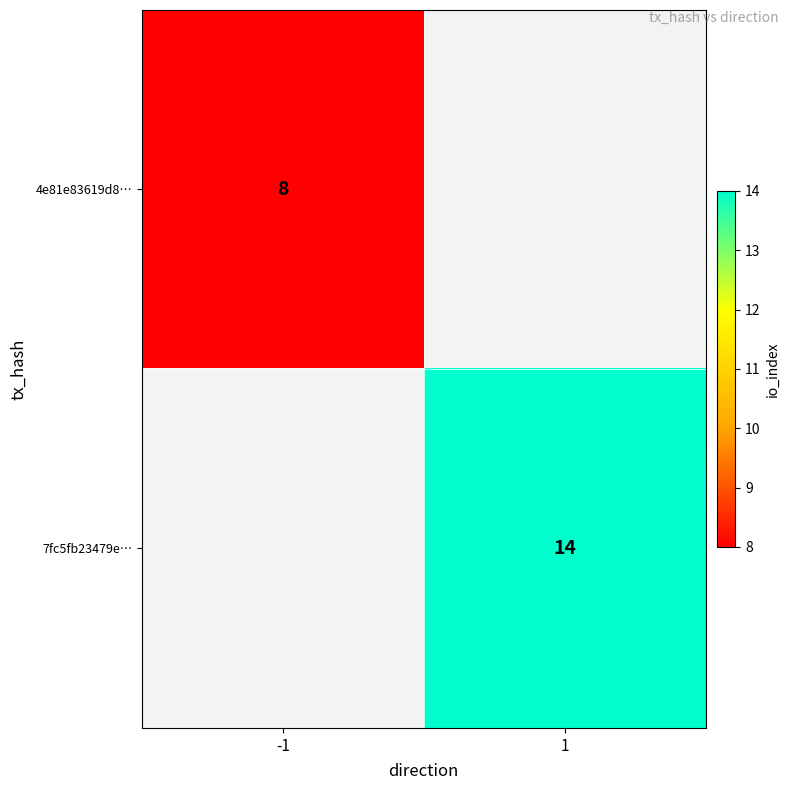

Count the number of data series in this chart.

2